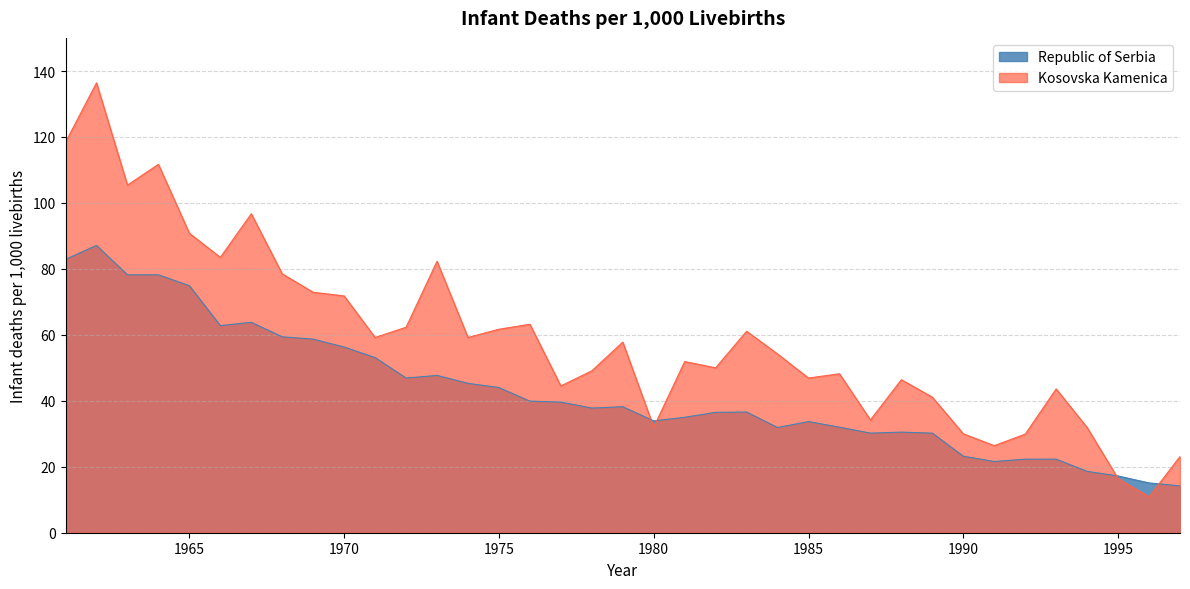

Rank the series at 1994 from lowest to highest value.

Republic of Serbia, Kosovska Kamenica